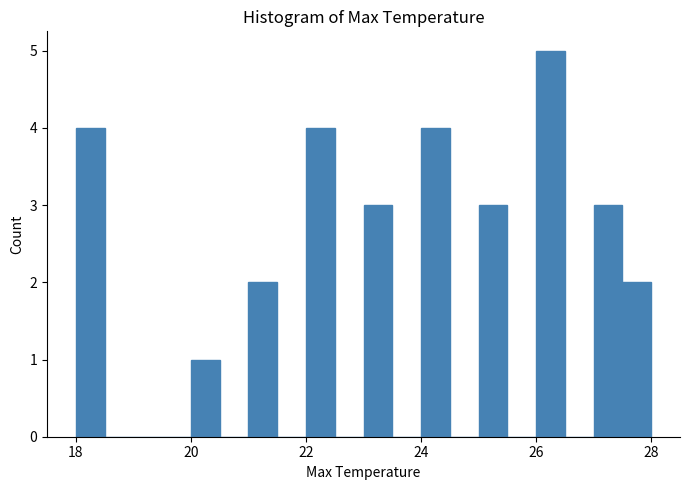

Read against the x-axis, roughly where is the centre of the tallest bar?

26.2